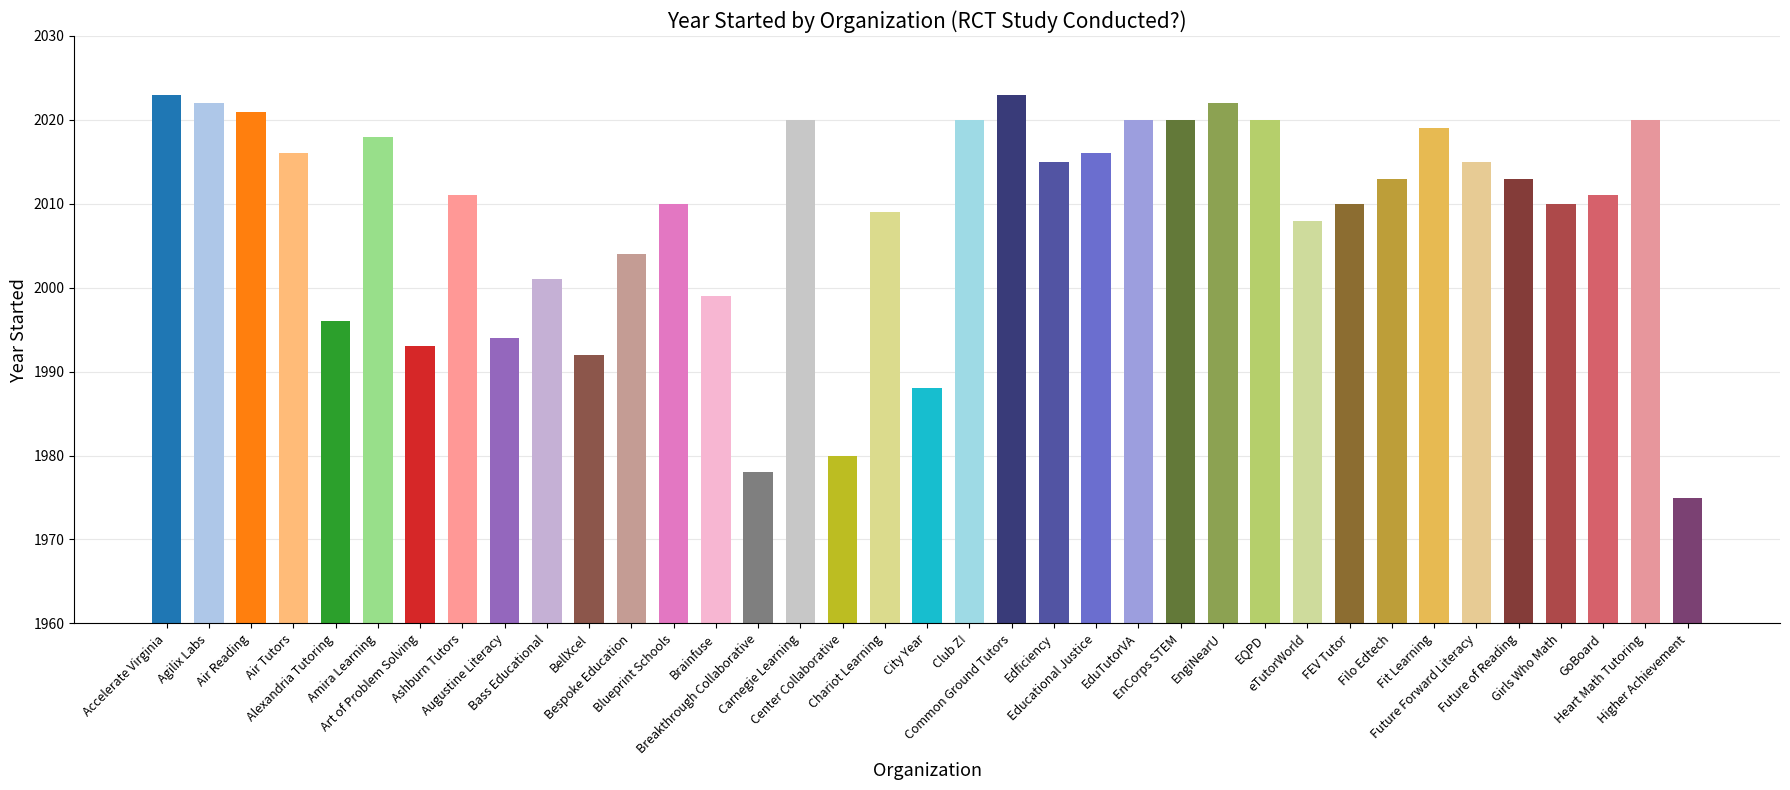

What is the value of the 27th bar from the left?

2020